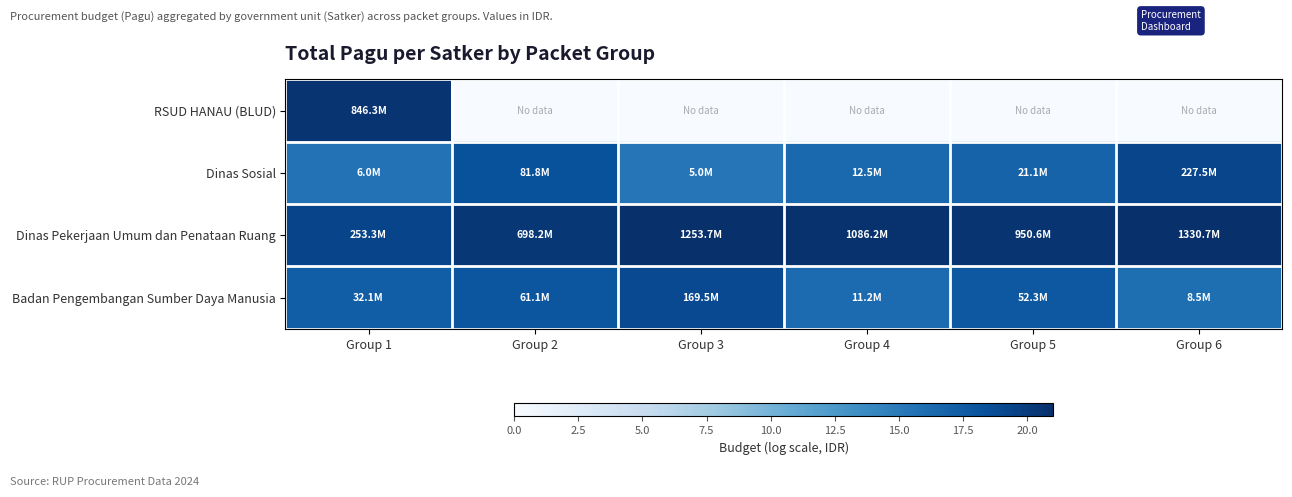

Reading left to right, transcribe all the data shown in this chart.

RSUD HANAU (BLUD): Group 1=20.6	Group 2=0.0	Group 3=0.0	Group 4=0.0	Group 5=0.0	Group 6=0.0
Dinas Sosial: Group 1=15.6	Group 2=18.2	Group 3=15.4	Group 4=16.3	Group 5=16.9	Group 6=19.2
Dinas Pekerjaan Umum dan Penataan Ruang: Group 1=19.4	Group 2=20.4	Group 3=20.9	Group 4=20.8	Group 5=20.7	Group 6=21.0
Badan Pengembangan Sumber Daya Manusia: Group 1=17.3	Group 2=17.9	Group 3=18.9	Group 4=16.2	Group 5=17.8	Group 6=16.0